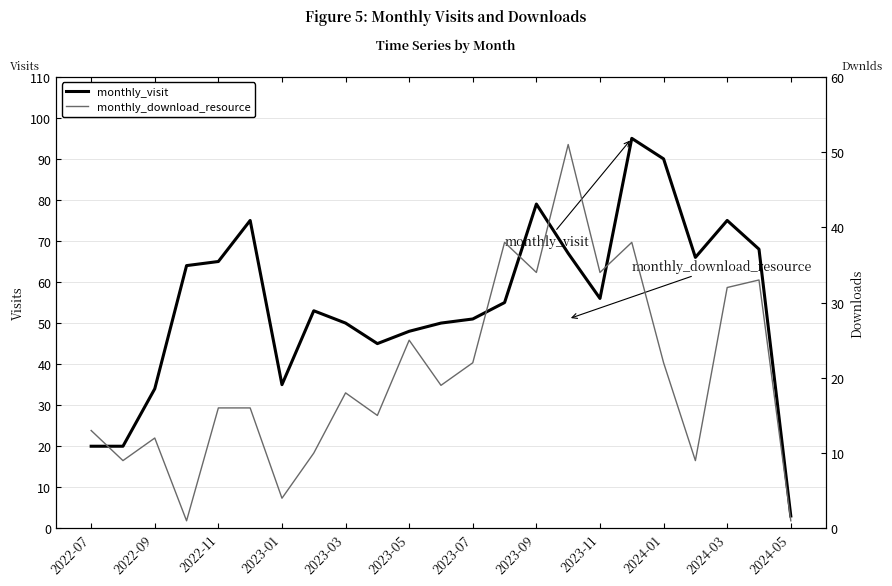

Between 13 and 19, which series saw the biggest shift?

monthly_download_resource